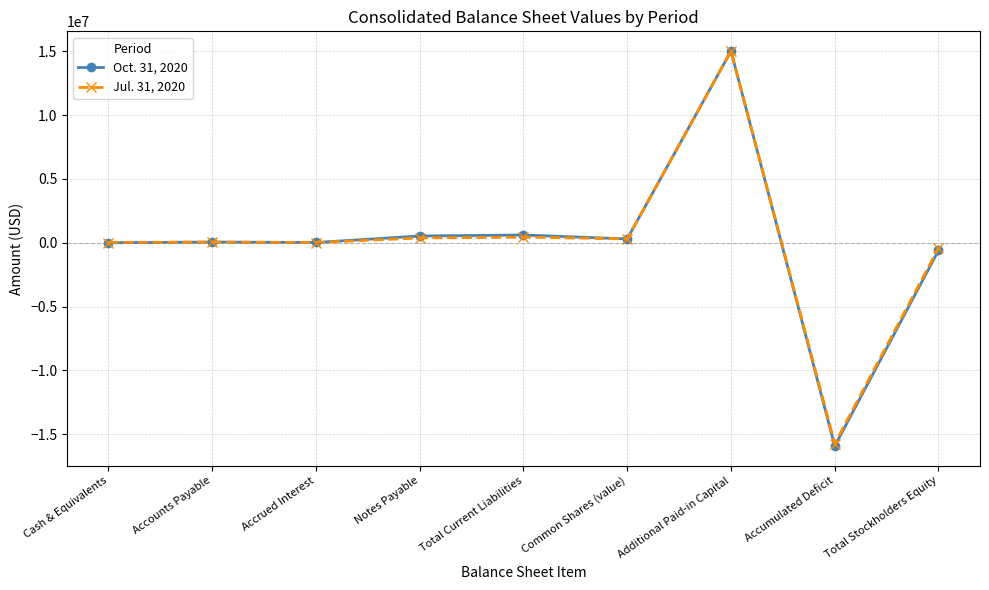

What is the label of the 2nd point from the left?

Accounts Payable